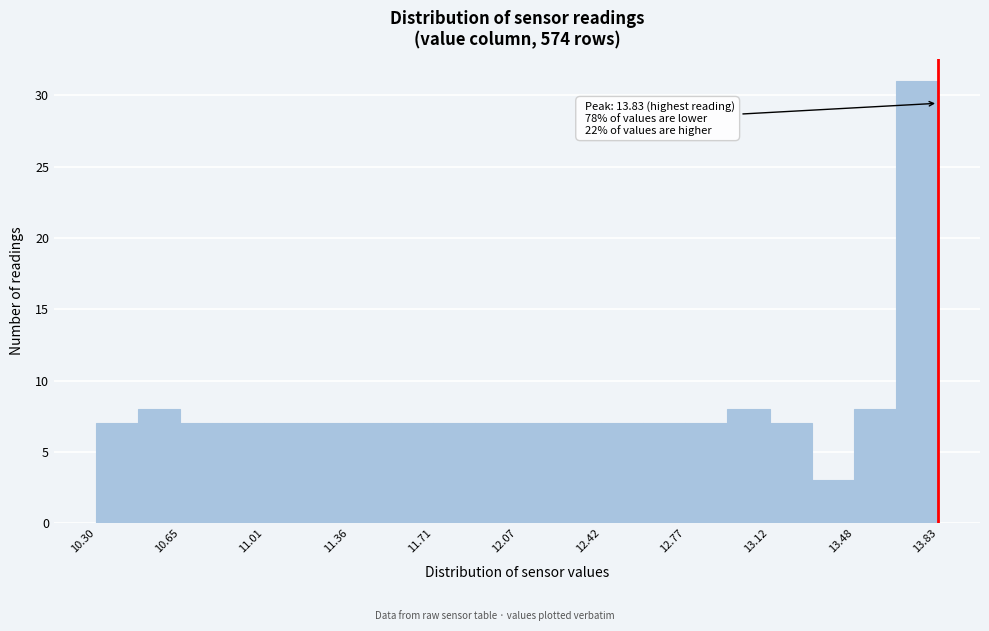

Around what value on the x-axis is the tallest bar? Give the approximate position of its centre, as read against the axis.

13.75